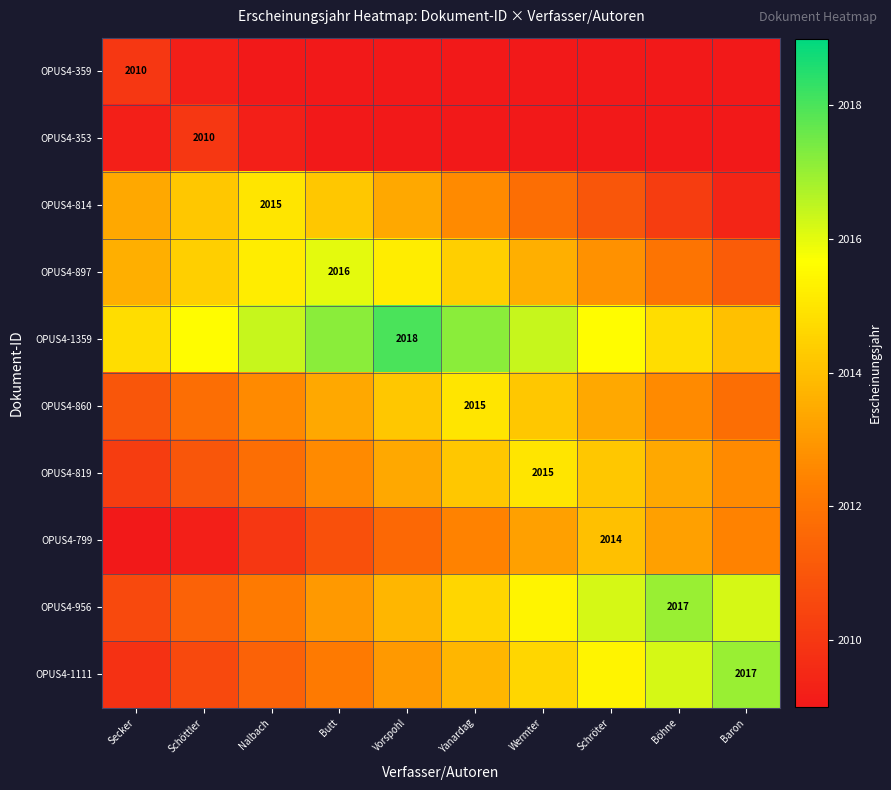

Is it true that OPUS4-814 equals 2015.0 at Nalbach?

True